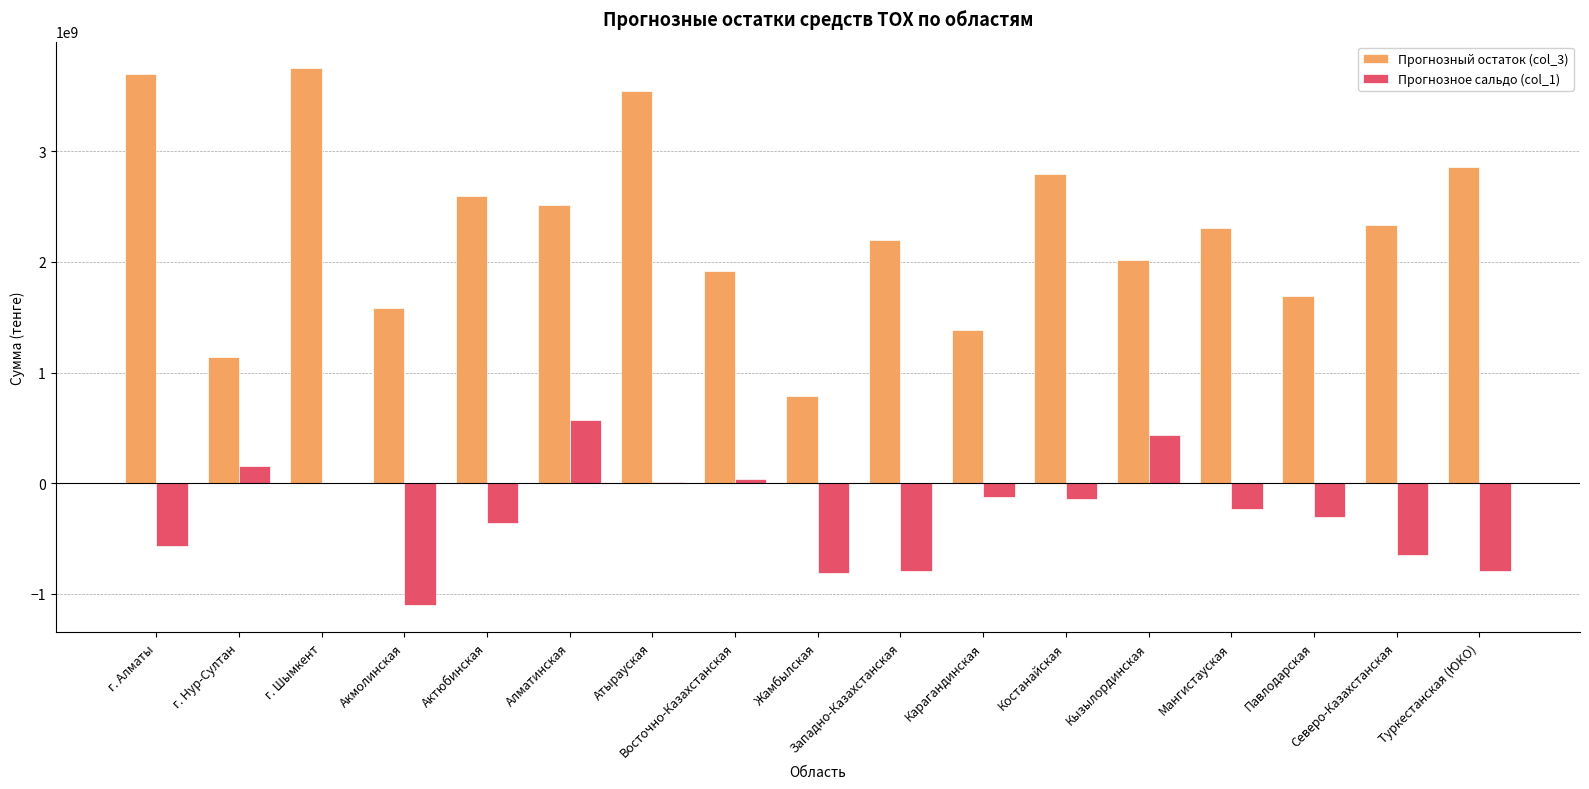

Between Жамбылская and Туркестанская (ЮКО), which series saw the biggest shift?

Прогнозный остаток (col_3)